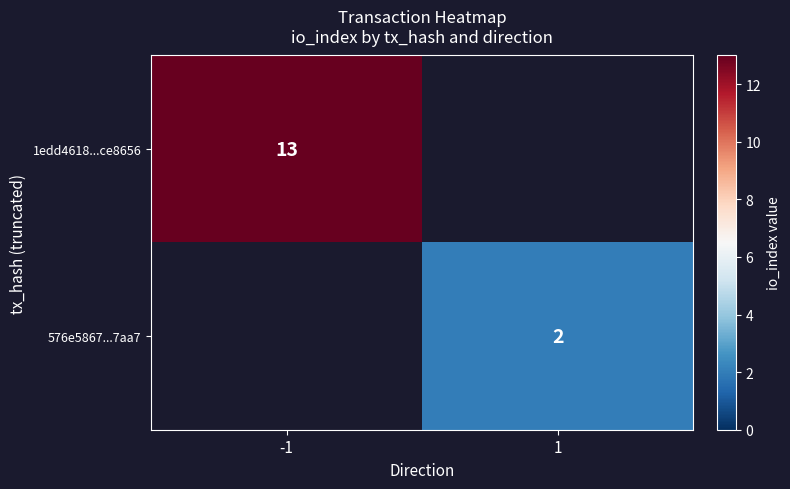

What is the smallest value displayed?

2.0